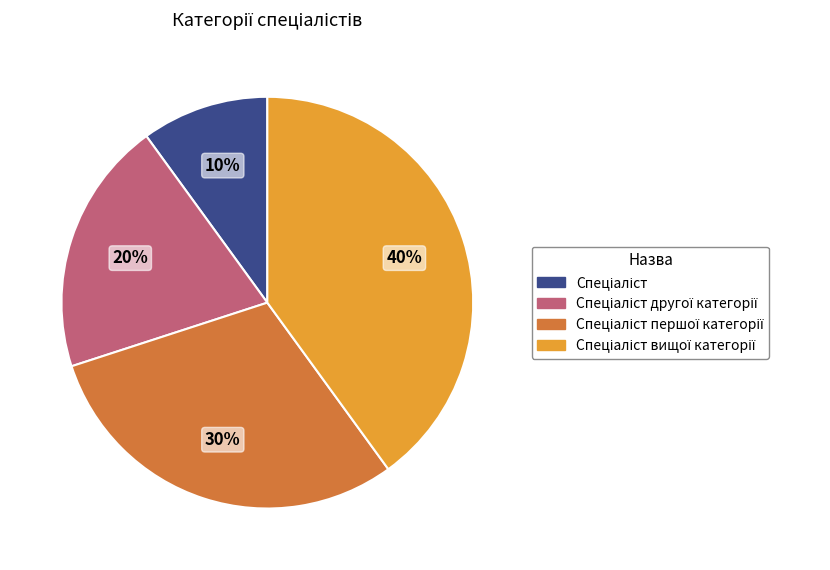

To the nearest percent, what is the difference between the largest and smallest slice percentages?

30%